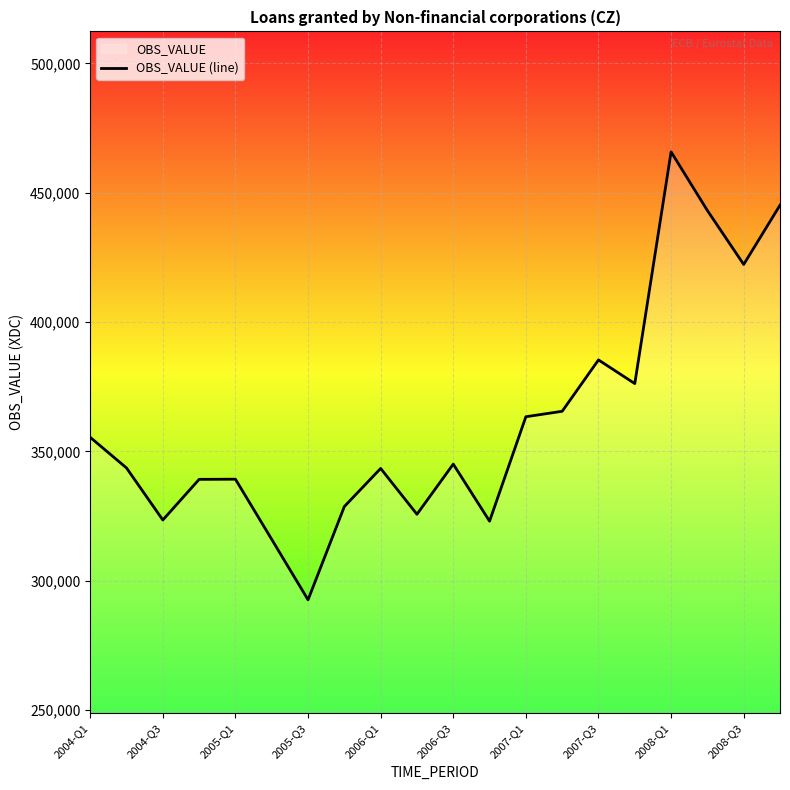

What is the difference between the maximum and minimum values?

173210